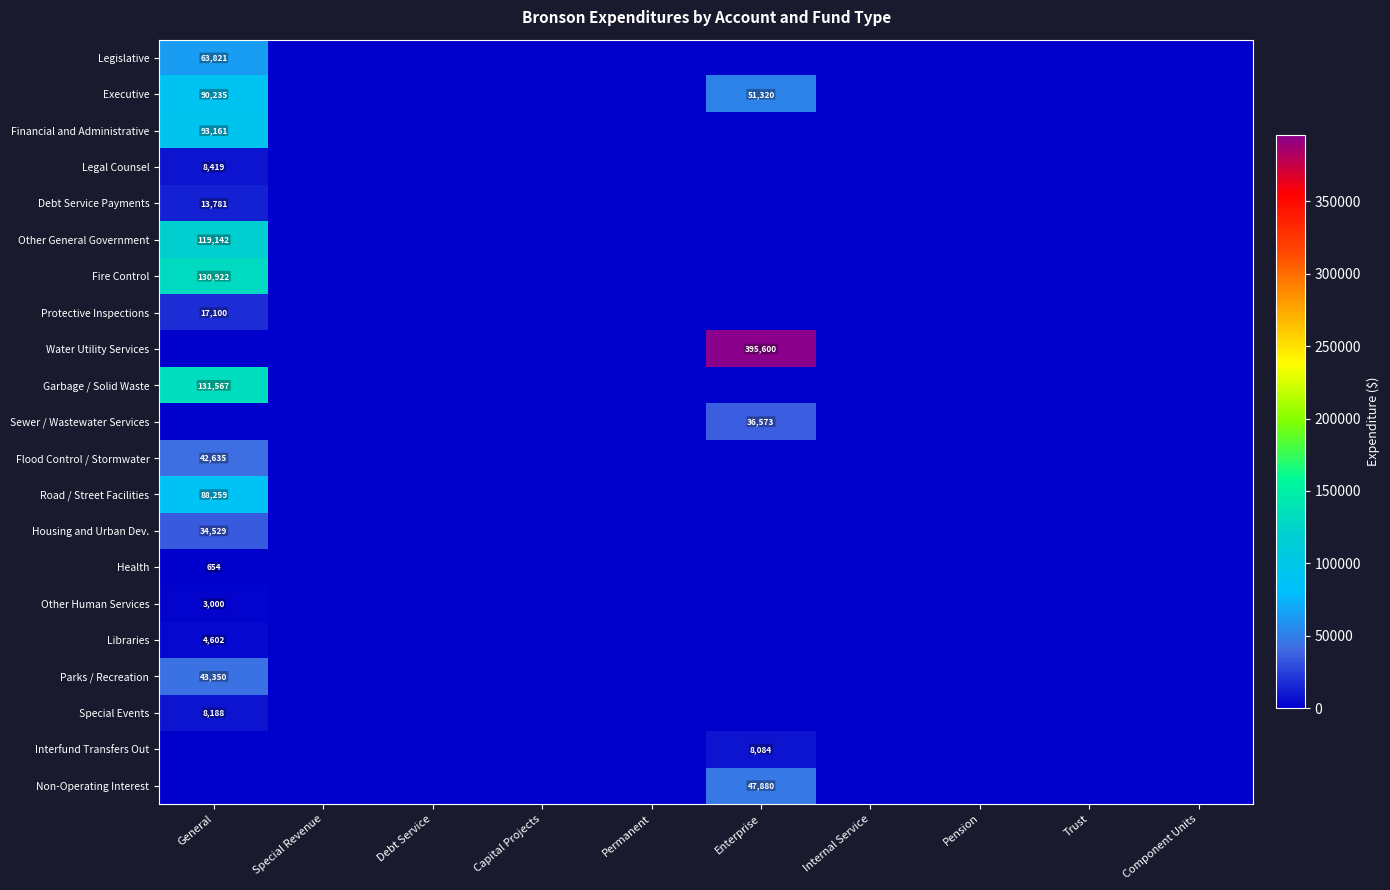

Which series has the largest range (max minus min)?

Water Utility Services